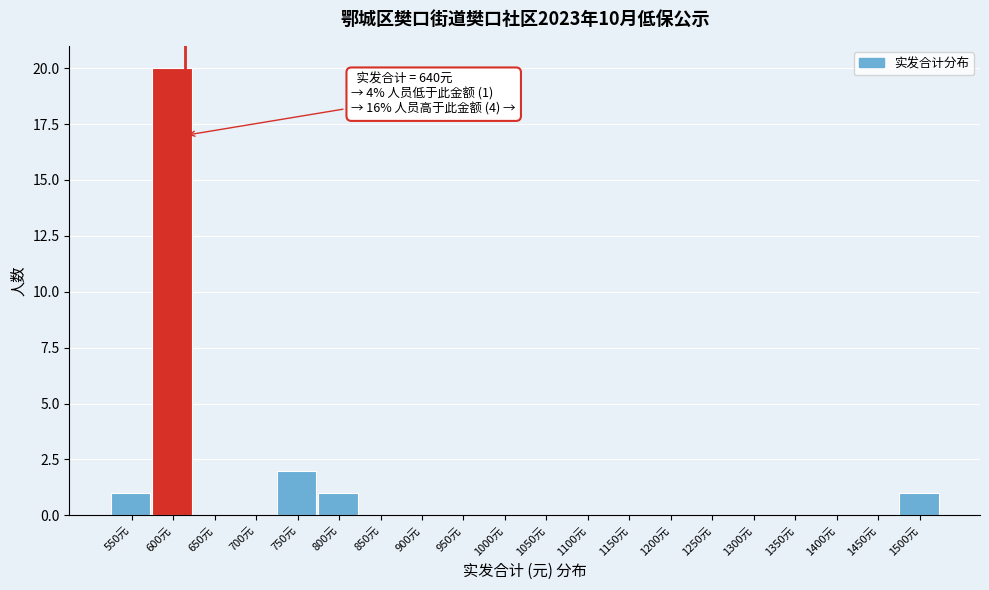

Reading left to right, list all the values displayed in this chart.

550元=1	600元=20	650元=0	700元=0	750元=2	800元=1	850元=0	900元=0	950元=0	1000元=0	1050元=0	1100元=0	1150元=0	1200元=0	1250元=0	1300元=0	1350元=0	1400元=0	1450元=0	1500元=1